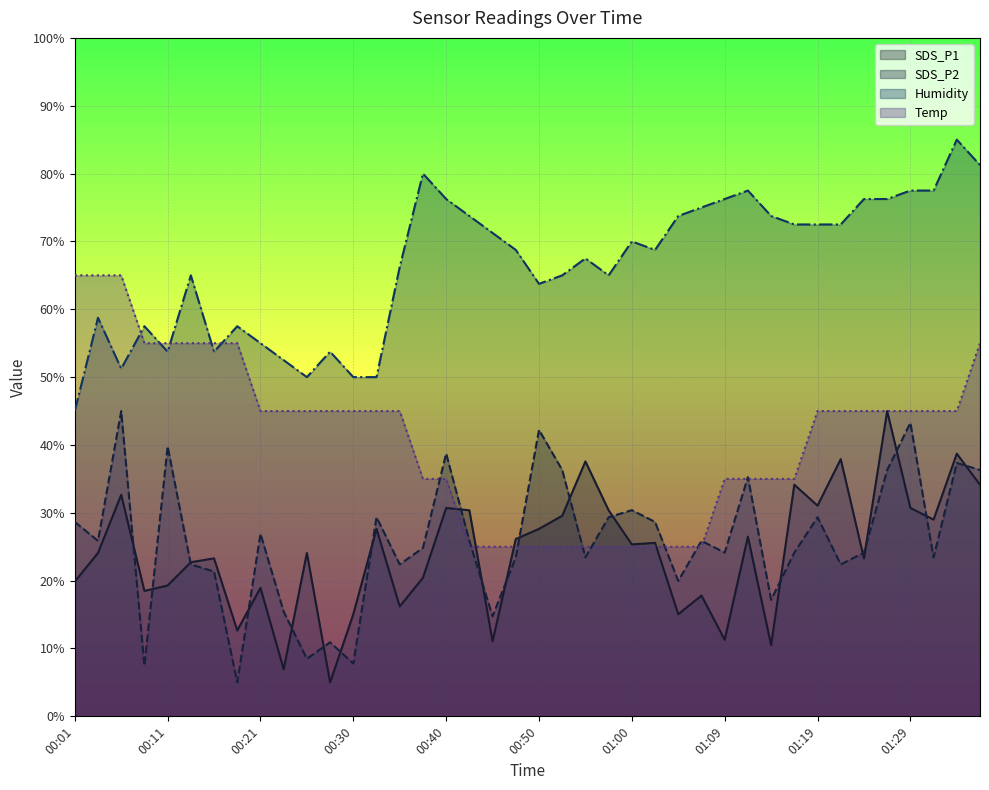

What is the difference between the highest and lowest values at 01:09?

65.0